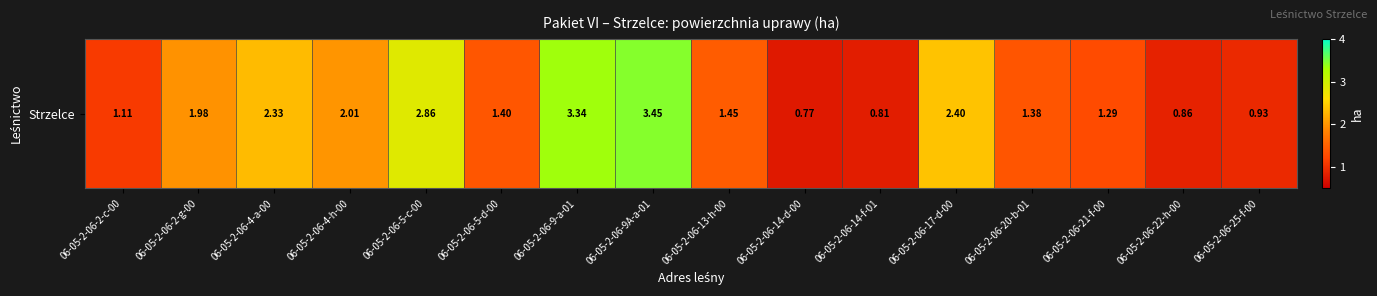

Reading left to right, transcribe all the data shown in this chart.

06-05-2-06-2-c-00=1.1	06-05-2-06-2-g-00=2.0	06-05-2-06-4-a-00=2.3	06-05-2-06-4-h-00=2.0	06-05-2-06-5-c-00=2.9	06-05-2-06-5-d-00=1.4	06-05-2-06-9-a-01=3.3	06-05-2-06-9A-a-01=3.5	06-05-2-06-13-h-00=1.4	06-05-2-06-14-d-00=0.8	06-05-2-06-14-f-01=0.8	06-05-2-06-17-d-00=2.4	06-05-2-06-20-b-01=1.4	06-05-2-06-21-f-00=1.3	06-05-2-06-22-h-00=0.9	06-05-2-06-25-f-00=0.9